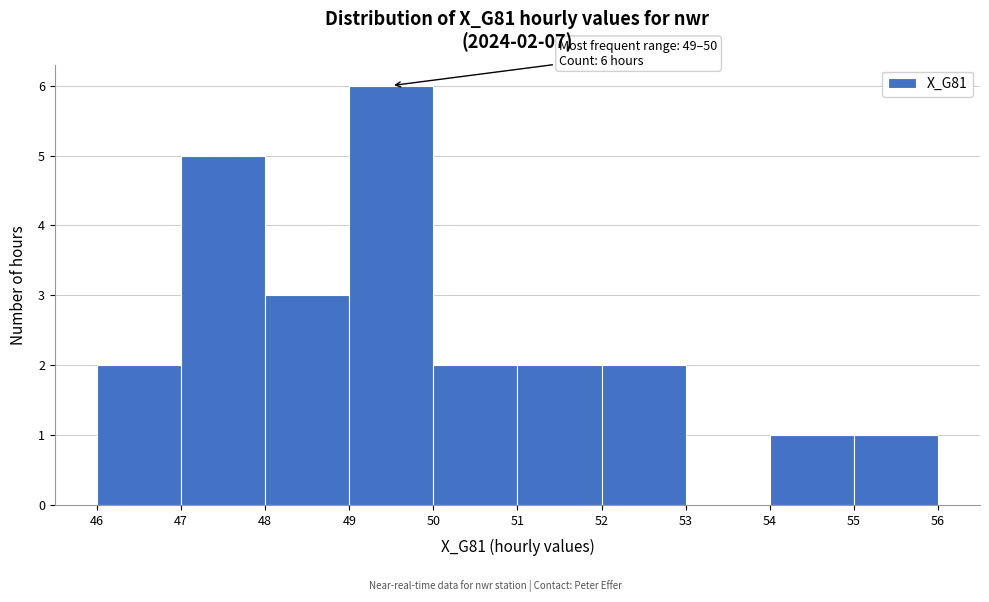

Over which range of the x-axis is the bar tallest?

49 to 50